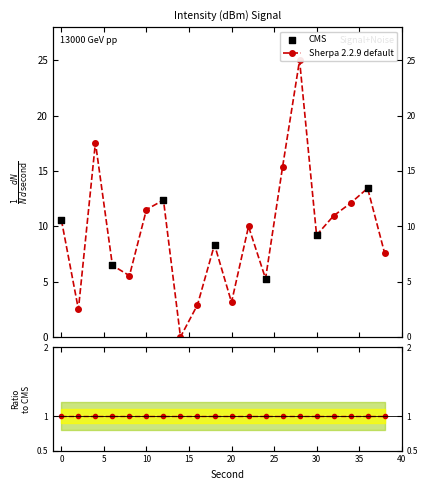

What is the change in value from 16 to 28?

+22.1